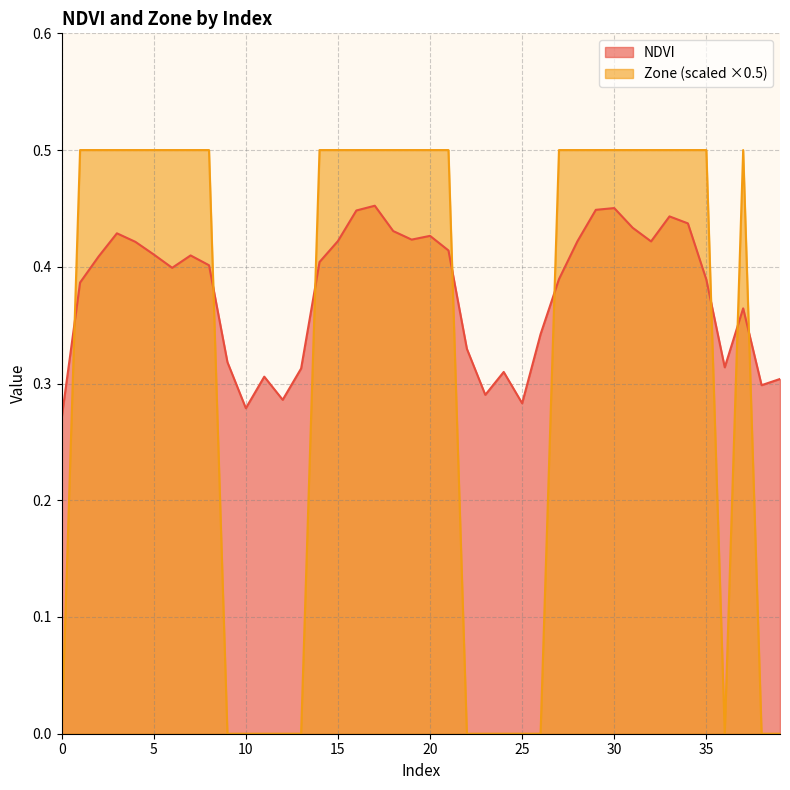

Which series has the largest total across all categories?

NDVI